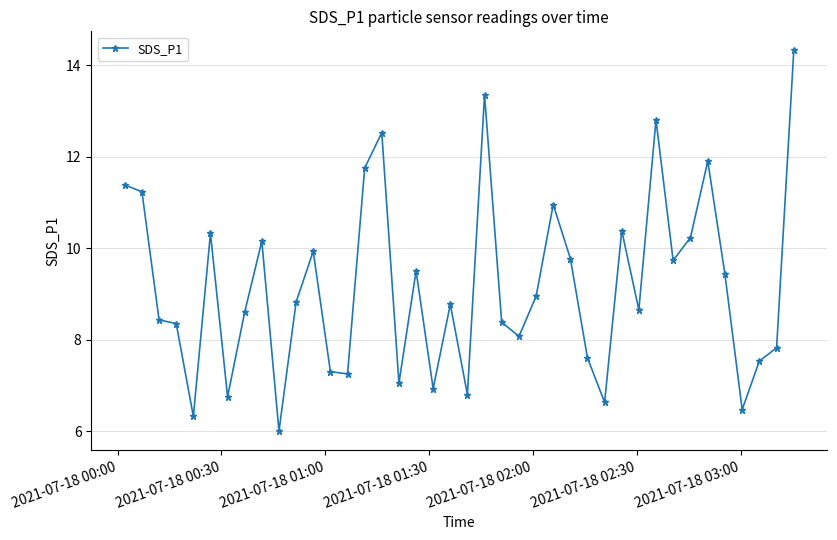

What is the sum of all values?

367.1